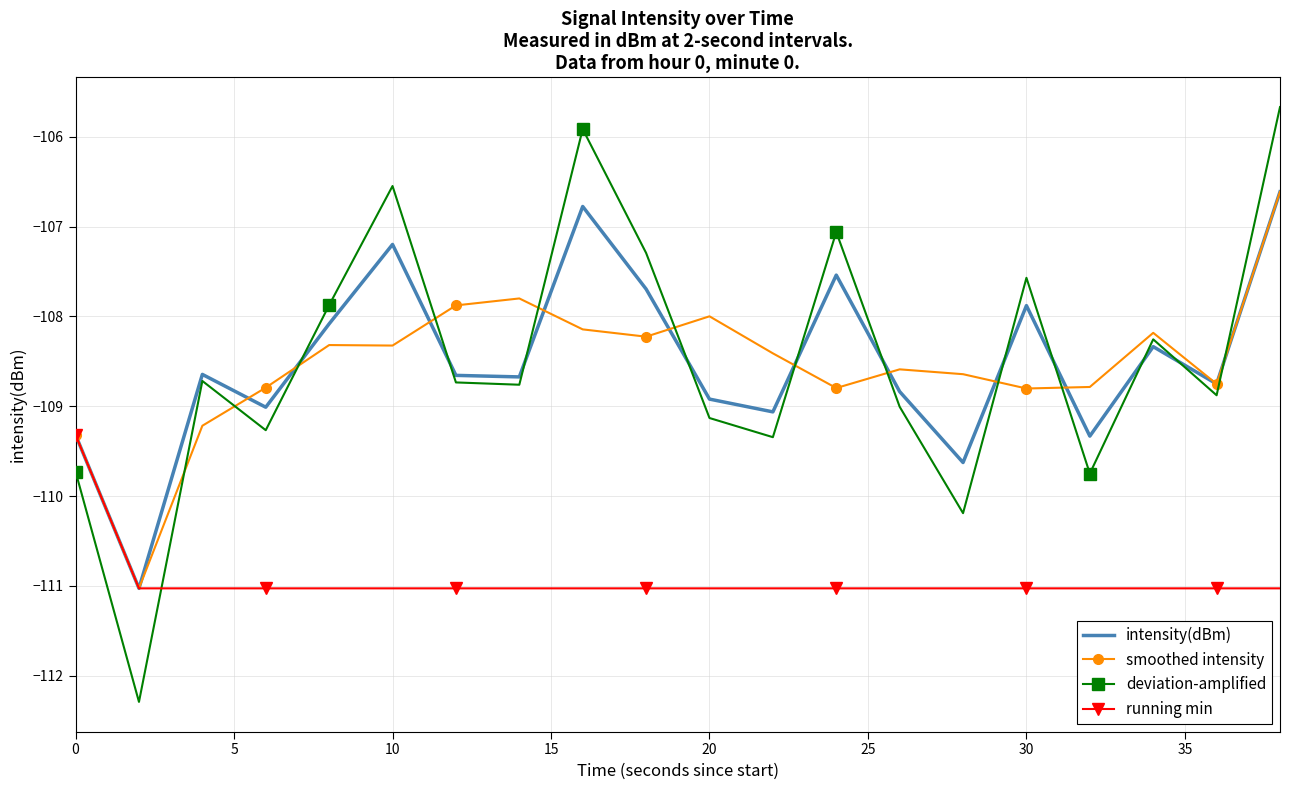

What is the greatest value displayed?

-105.7